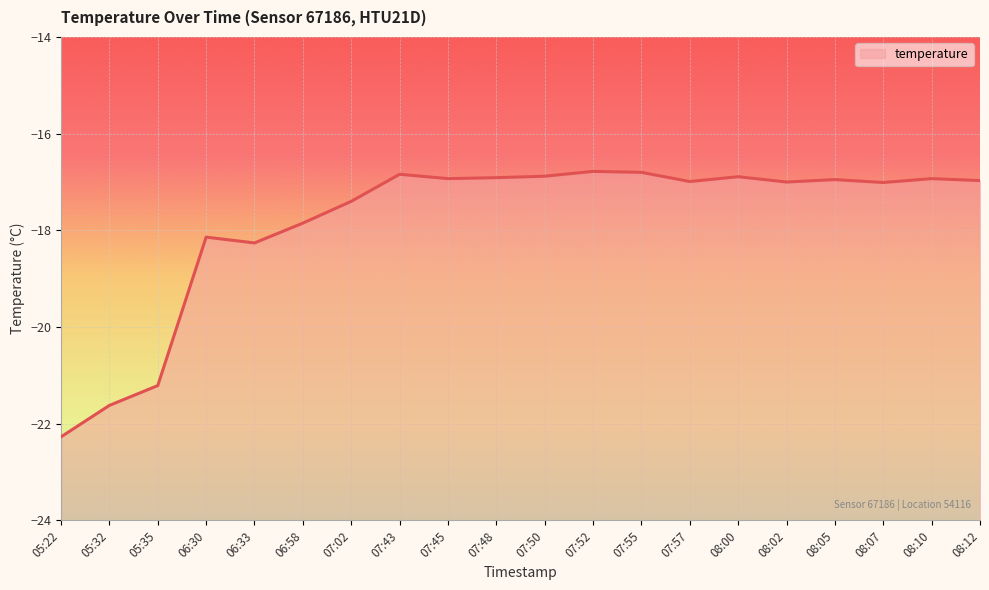

List the labels in order of value, smallest first.

05:22, 05:32, 05:35, 06:33, 06:30, 06:58, 07:02, 08:07, 08:02, 07:57, 08:12, 08:05, 07:45, 08:10, 07:48, 08:00, 07:50, 07:43, 07:55, 07:52